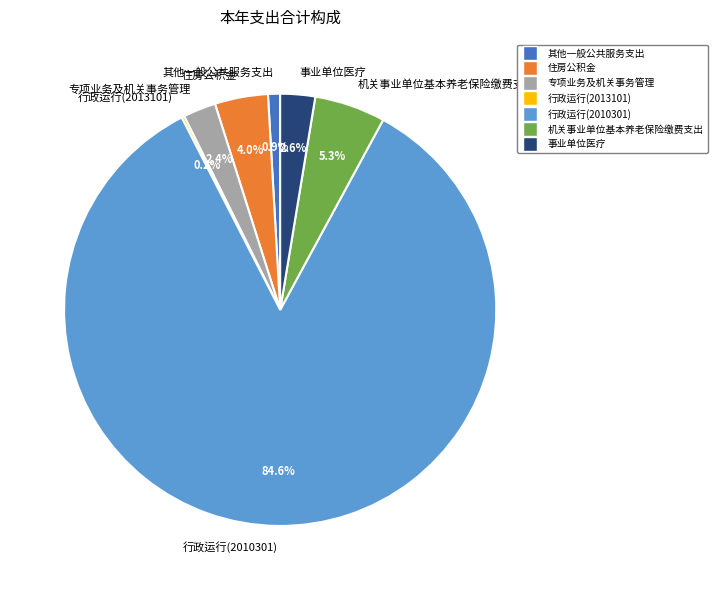

The 事业单位医疗 slice represents 14% of the pie. True or false?

False